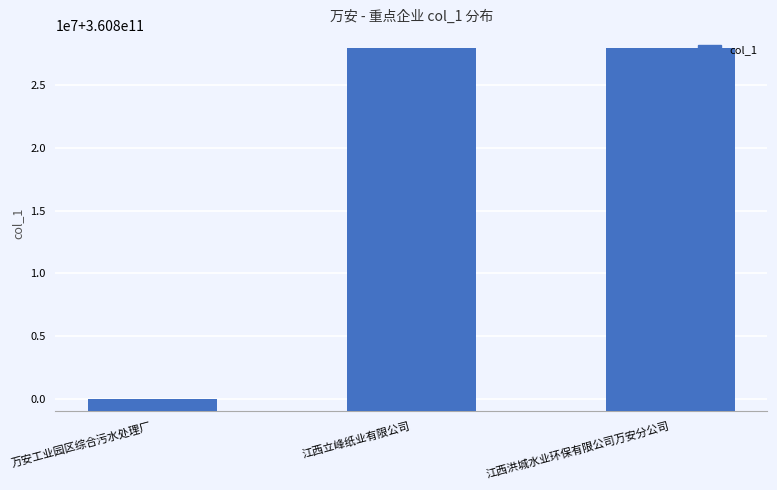

List the labels in order of value, largest first.

江西洪城水业环保有限公司万安分公司, 江西立峰纸业有限公司, 万安工业园区综合污水处理厂